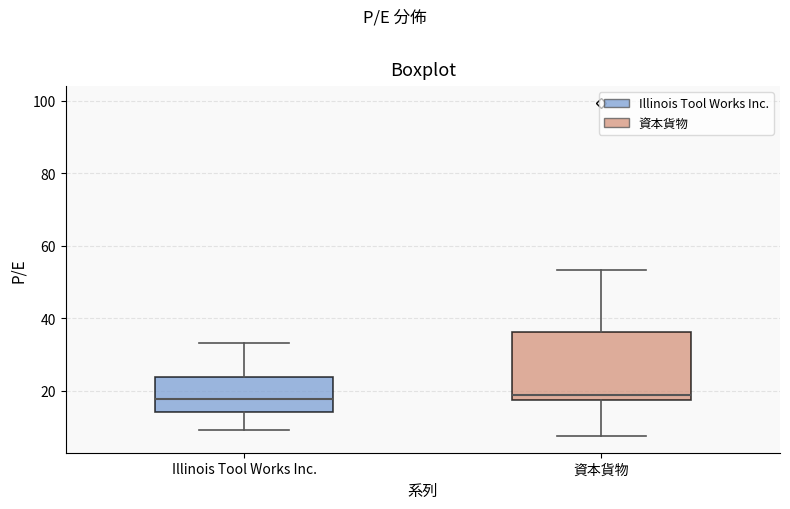

Comparing the boxes themselves (not the whiskers), which one is the tallest?

資本貨物